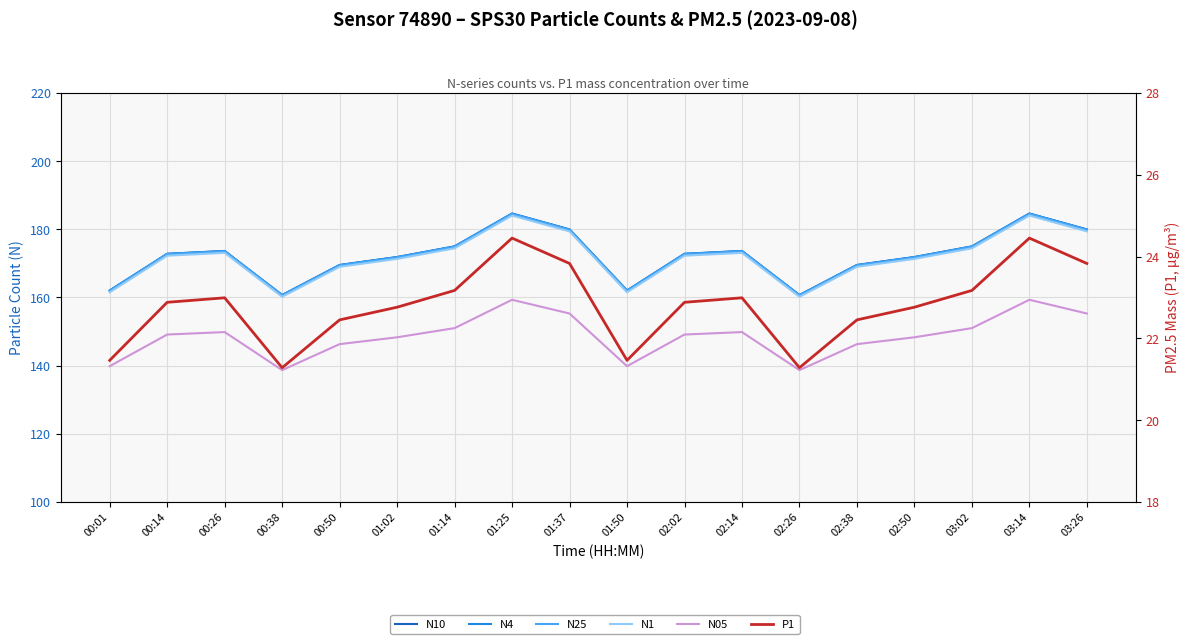

What is the difference between the P1 values at 00:26 and 02:02?

0.1